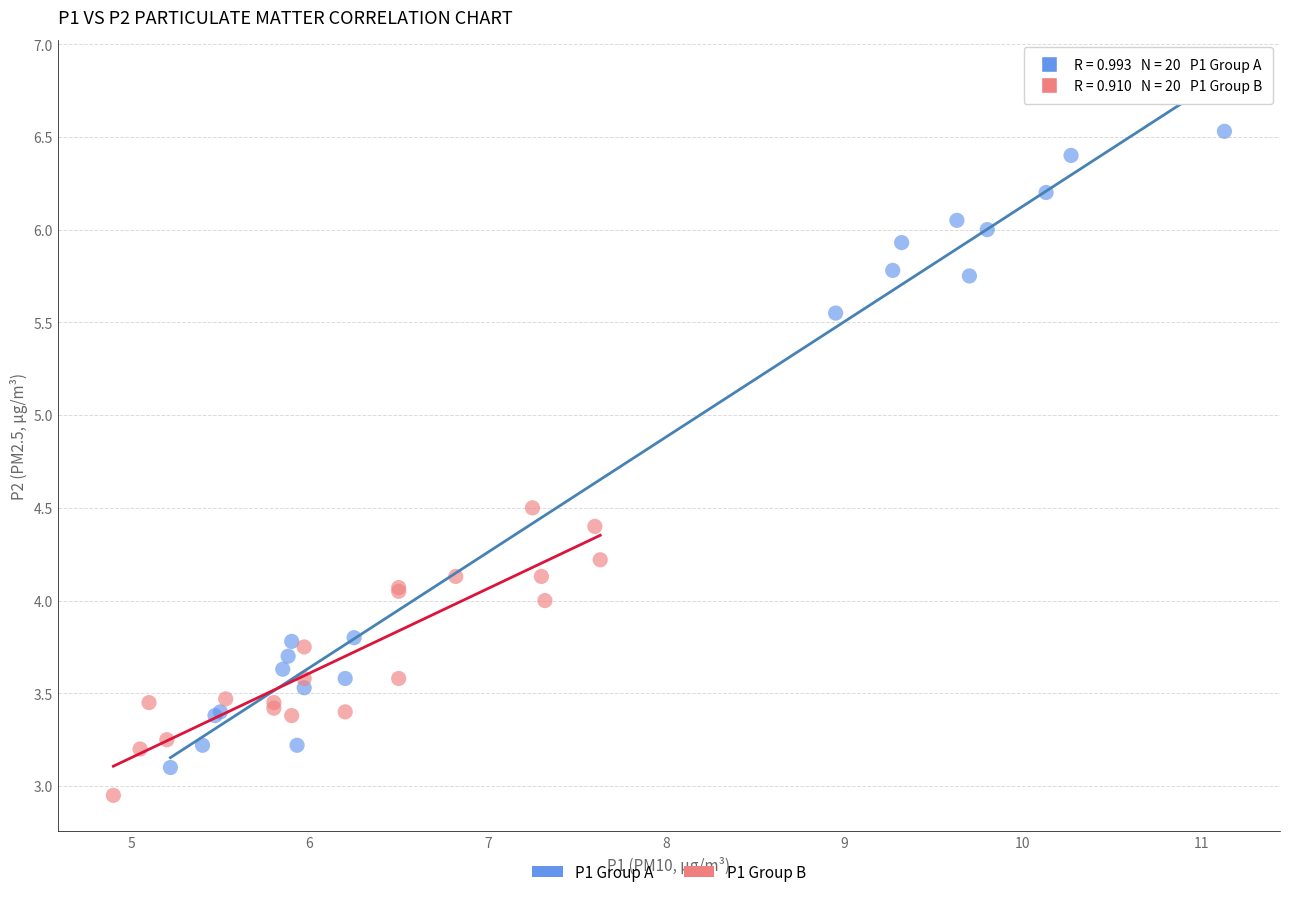

Which series has the largest Y range (max minus min)?

P1 Group A